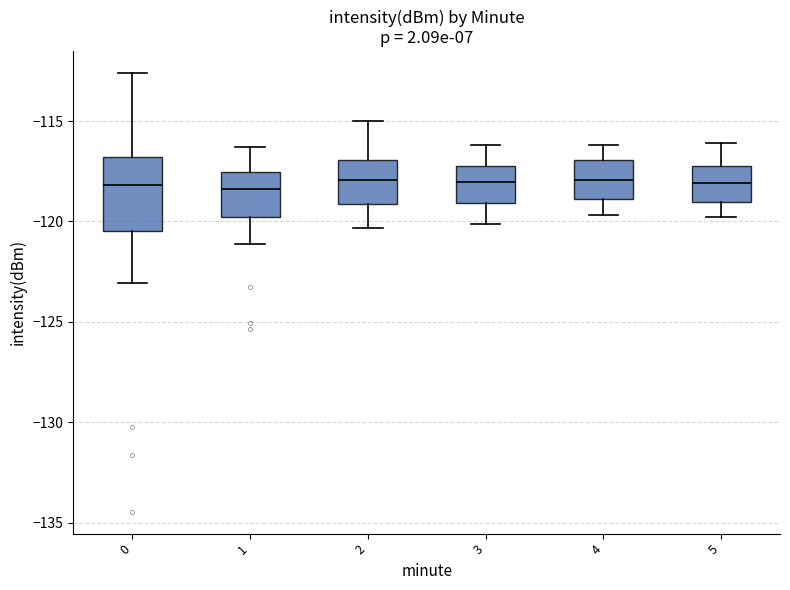

Comparing the boxes themselves (not the whiskers), which one is the tallest?

0